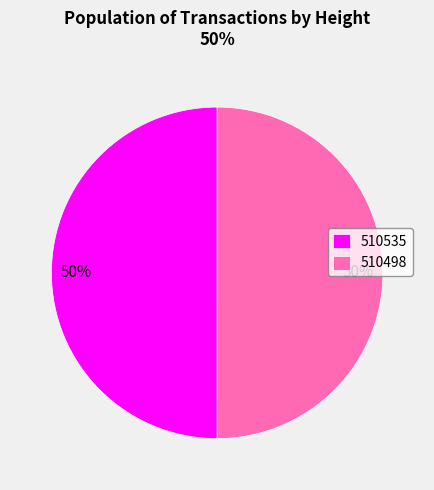

True or false: 510535 accounts for 50% of the total.

True